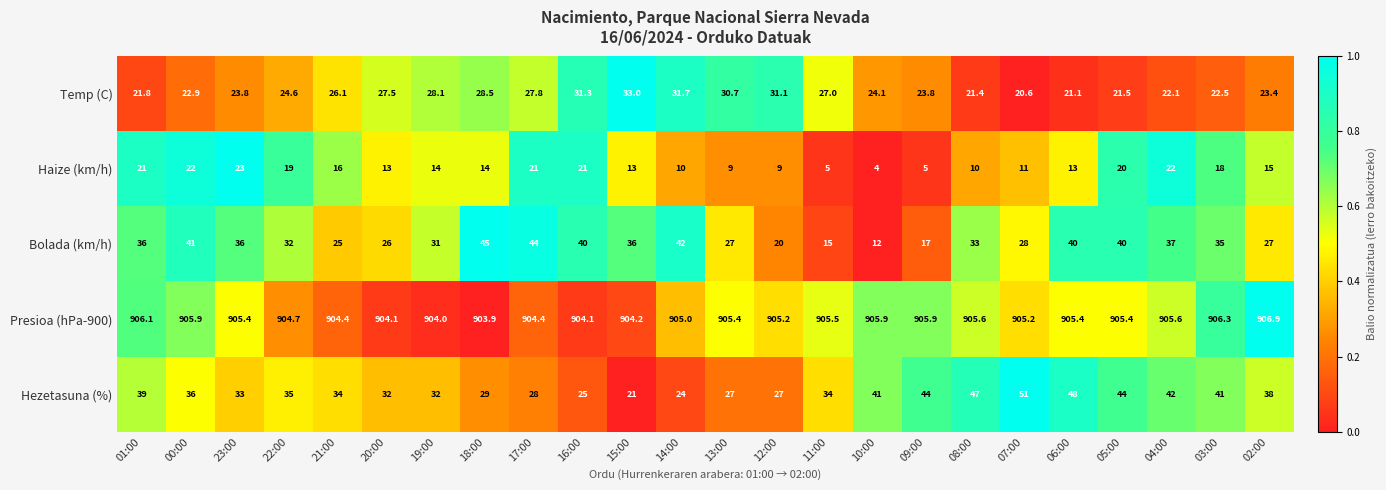

The value of Bolada (km/h) at 08:00 is 33.0. True or false?

True